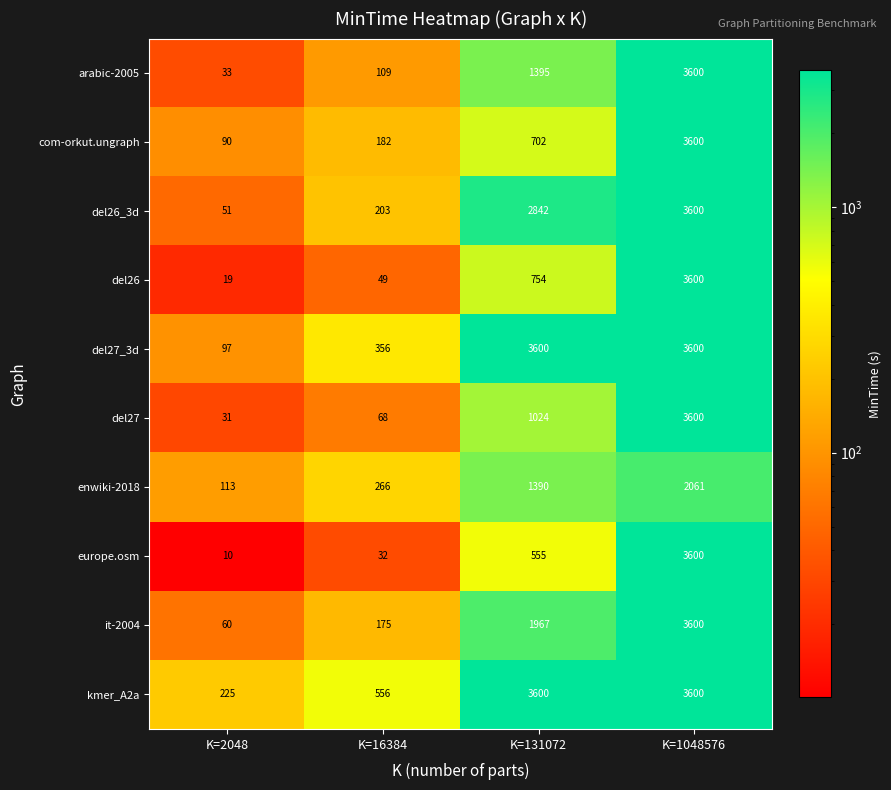

What is the difference between the maximum and second lowest values in the com-orkut.ungraph series?

3418